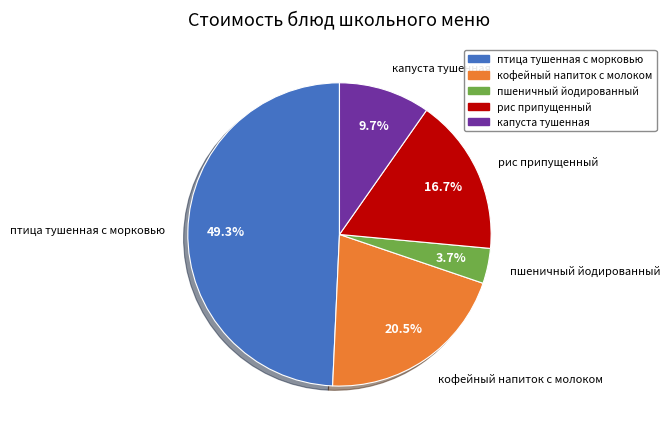

Is it true that рис припущенный is 17% of the pie?

True